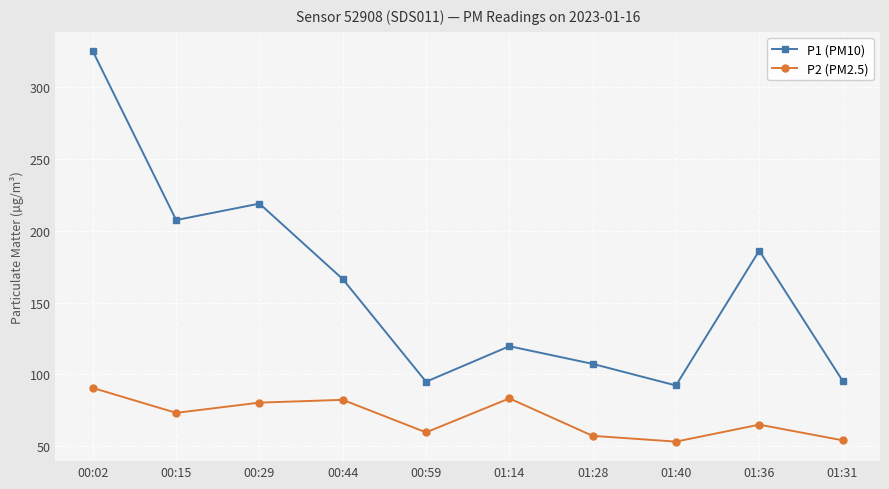

What is the difference between the highest and lowest values at 01:36?

121.1